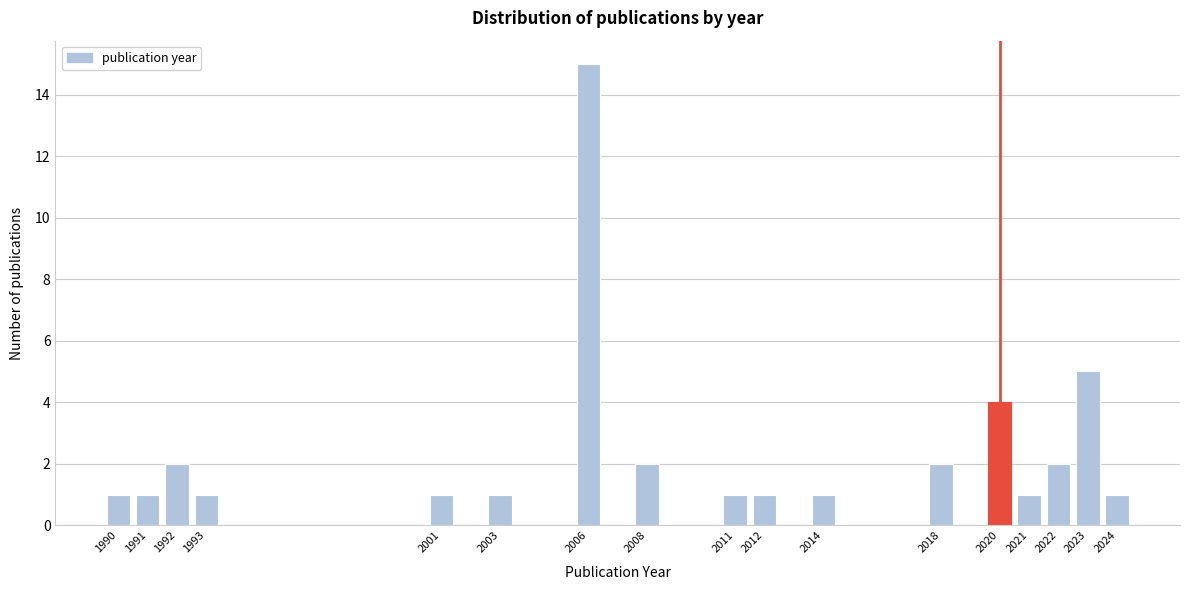

Reading left to right, list all the values displayed in this chart.

1	1	2	1	1	1	15	2	1	1	1	2	4	1	2	5	1